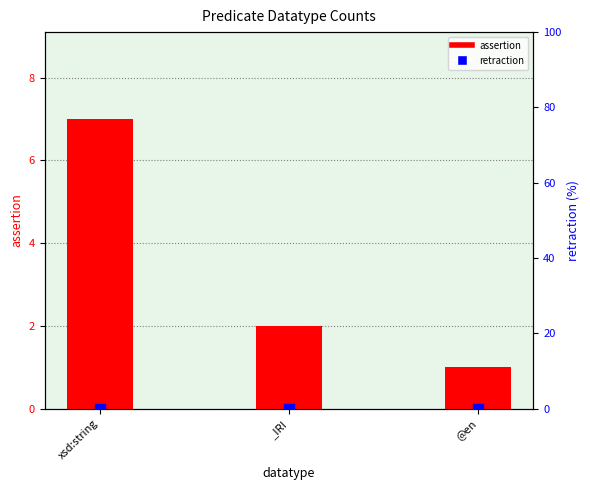

What are all the series names shown in the legend?

assertion, retraction